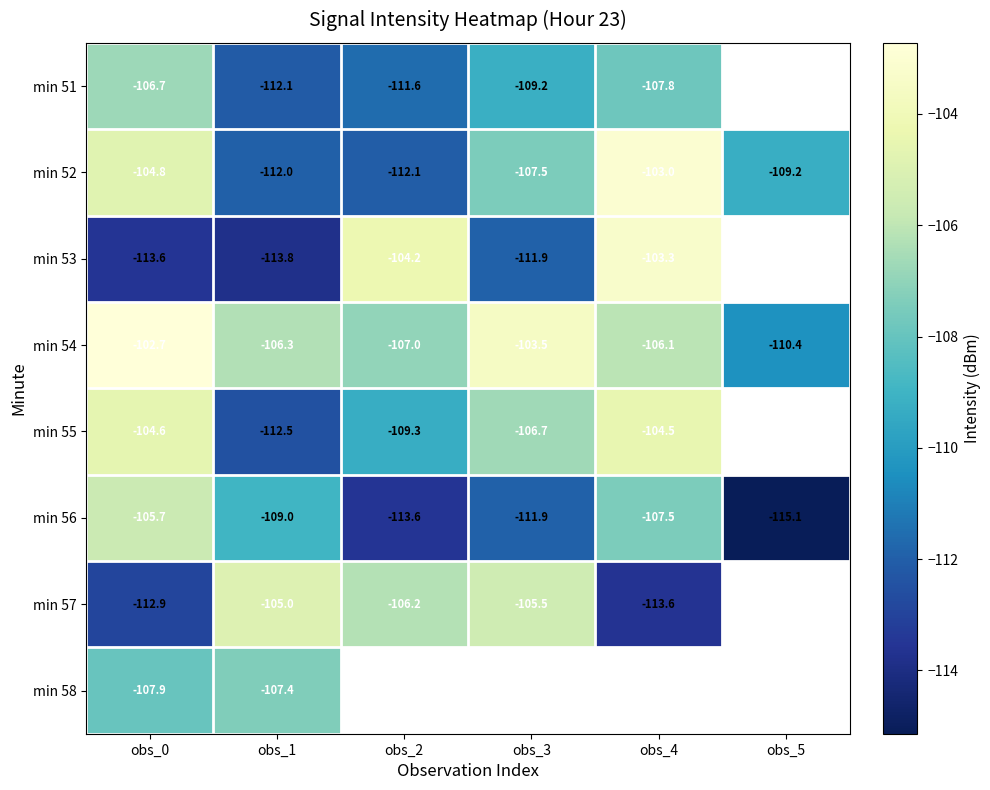

At which category is the sum across all series the highest?

obs_0